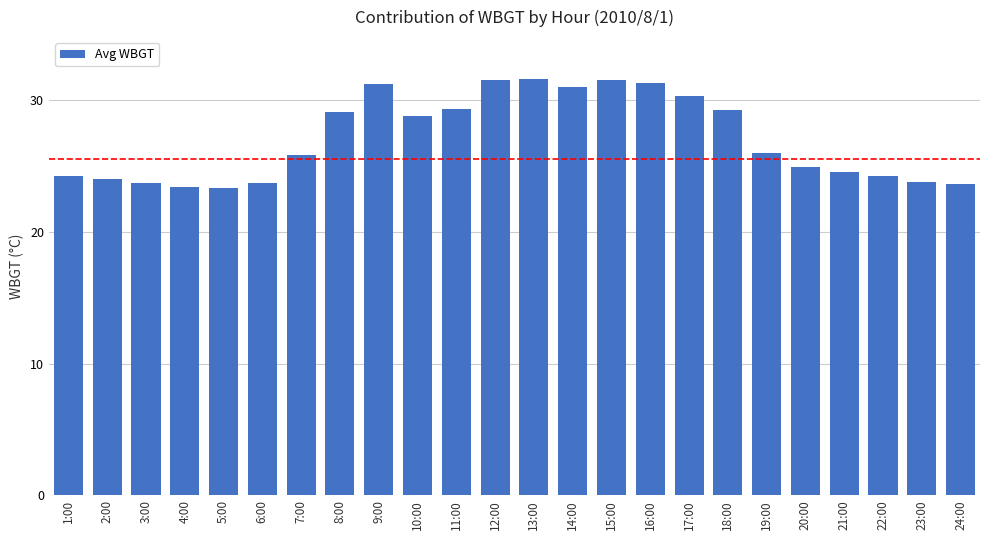

Is it true that the value at 15:00 is 31.5?

True